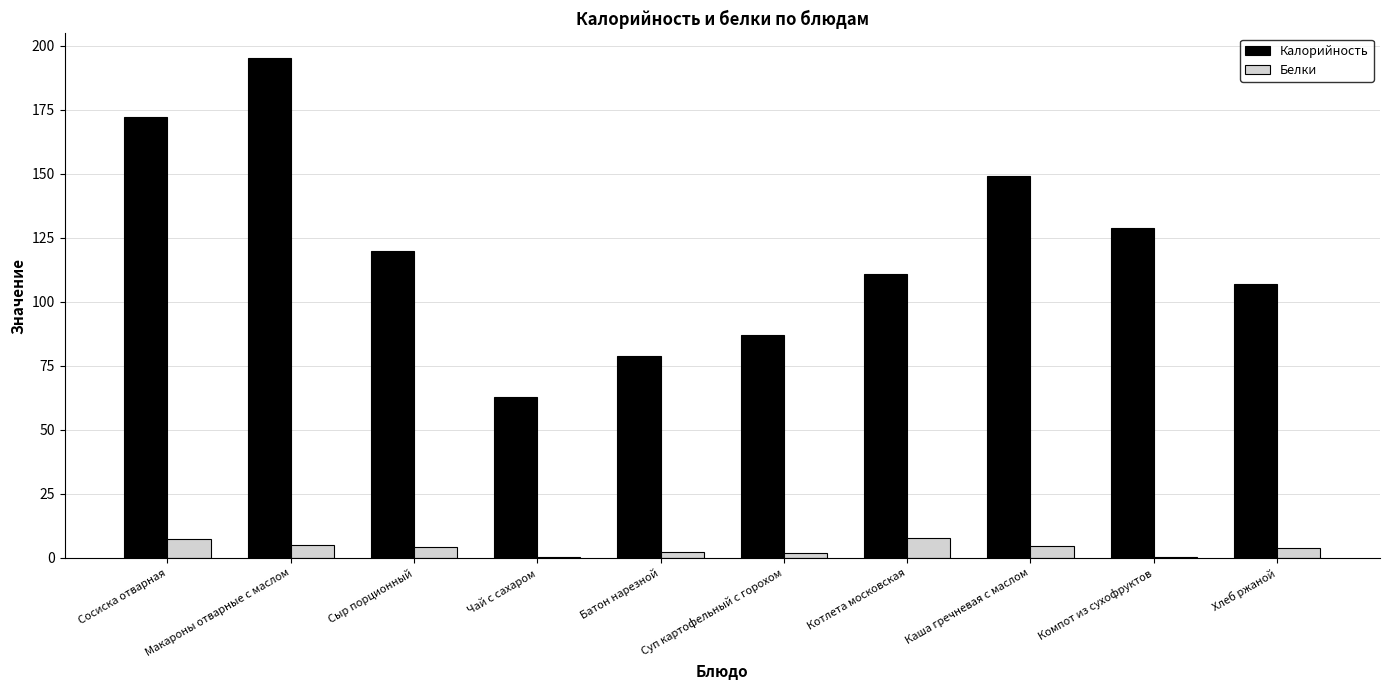

What is the highest value of the Белки series?

7.7